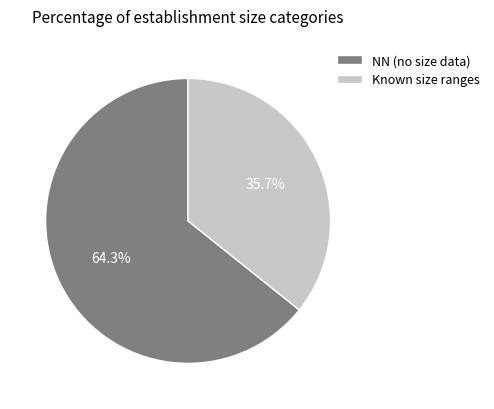

Between Known size ranges and NN (no size data), which is larger?

NN (no size data)